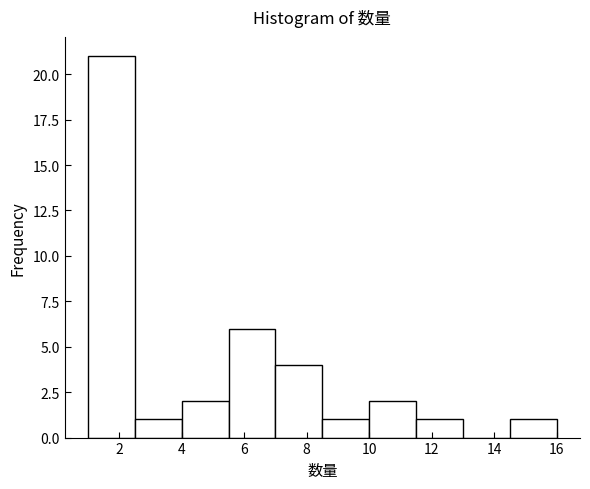

What is the height of the bar covering 2.5 to 4.0 on the x-axis? Neither the bar edges nor the heights are printed on the chart, so give them approximately, as read against the axes.

1